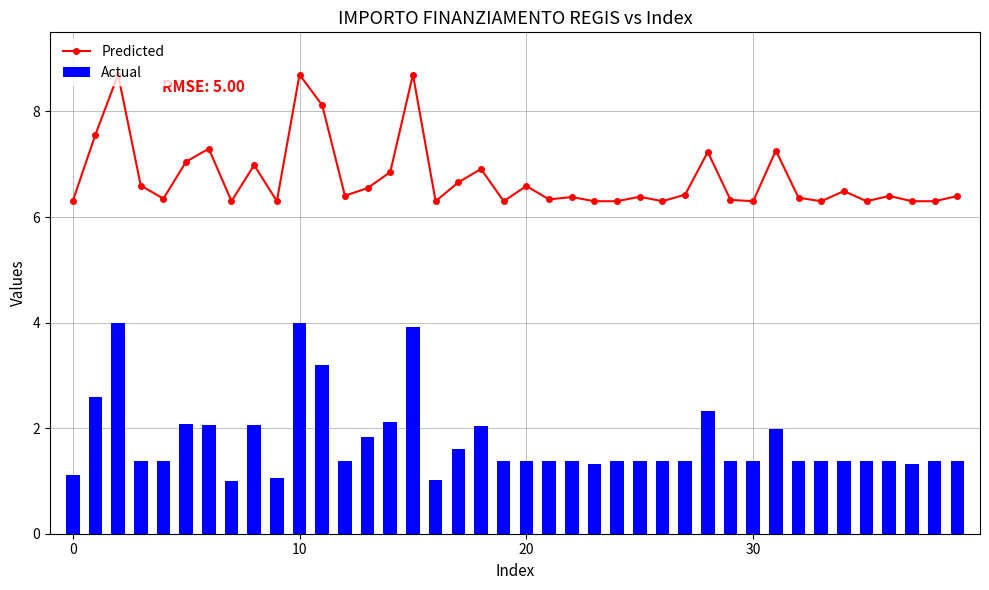

Is it true that Predicted equals 9.5 at 30?

False